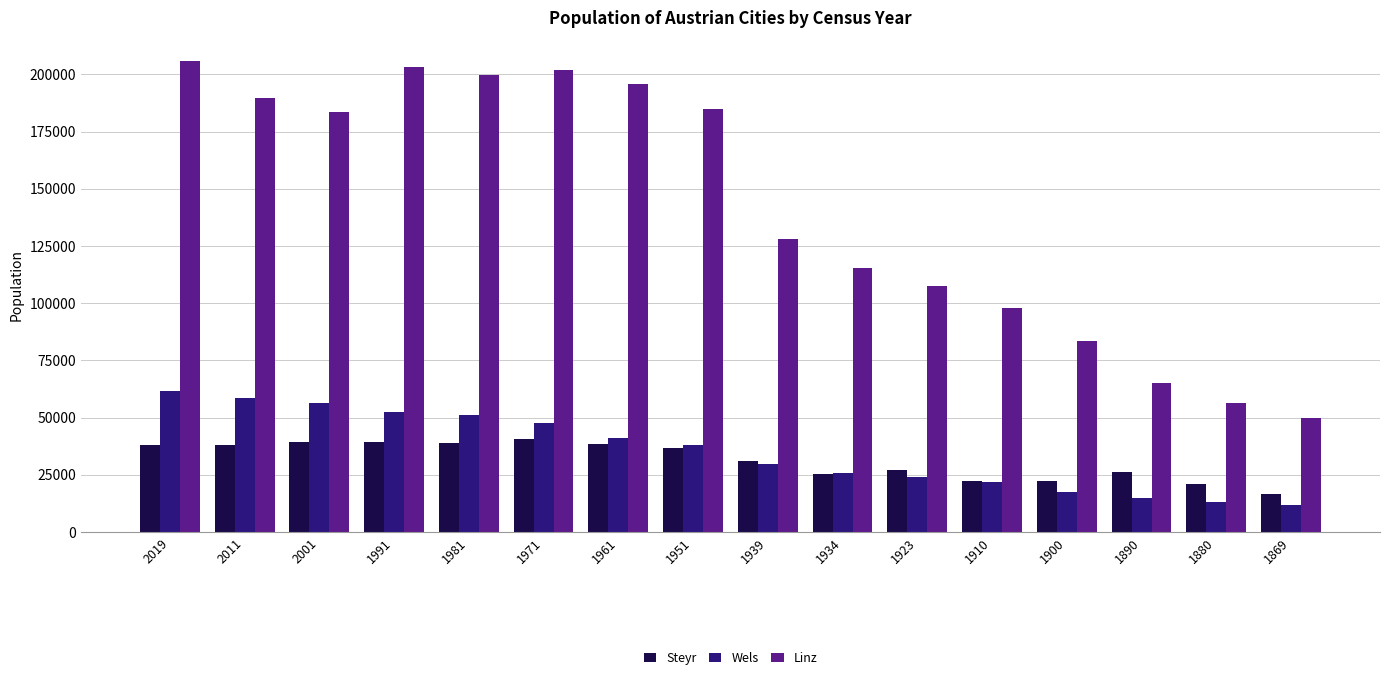

What are all the series names shown in the legend?

Steyr, Wels, Linz